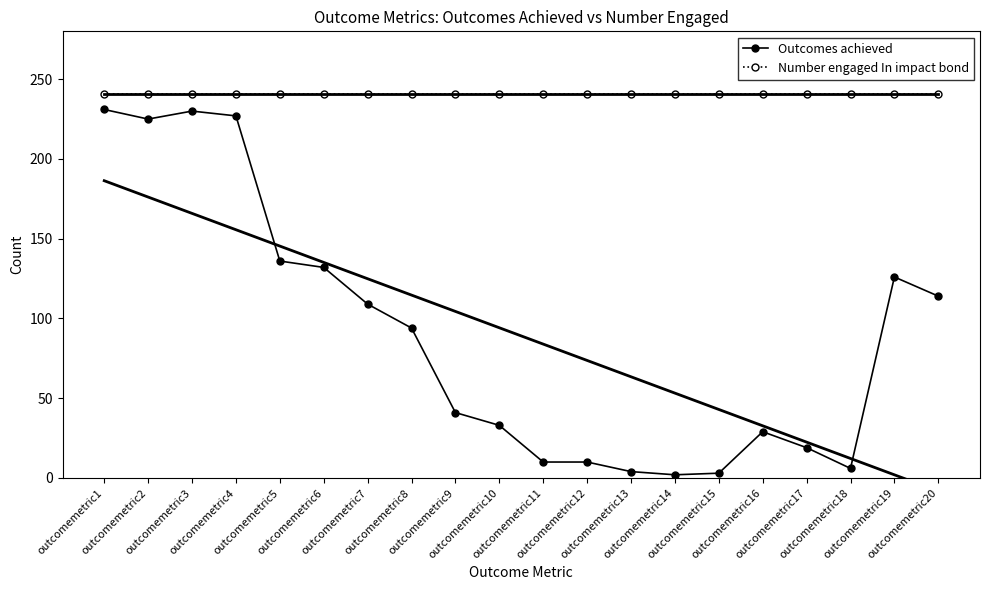

Reading right to left, what are all the values shown in this chart?

Outcomes achieved: outcomemetric20=114	outcomemetric19=126	outcomemetric18=6	outcomemetric17=19	outcomemetric16=29	outcomemetric15=3	outcomemetric14=2	outcomemetric13=4	outcomemetric12=10	outcomemetric11=10	outcomemetric10=33	outcomemetric9=41	outcomemetric8=94	outcomemetric7=109	outcomemetric6=132	outcomemetric5=136	outcomemetric4=227	outcomemetric3=230	outcomemetric2=225	outcomemetric1=231
Number engaged In impact bond: outcomemetric20=241	outcomemetric19=241	outcomemetric18=241	outcomemetric17=241	outcomemetric16=241	outcomemetric15=241	outcomemetric14=241	outcomemetric13=241	outcomemetric12=241	outcomemetric11=241	outcomemetric10=241	outcomemetric9=241	outcomemetric8=241	outcomemetric7=241	outcomemetric6=241	outcomemetric5=241	outcomemetric4=241	outcomemetric3=241	outcomemetric2=241	outcomemetric1=241